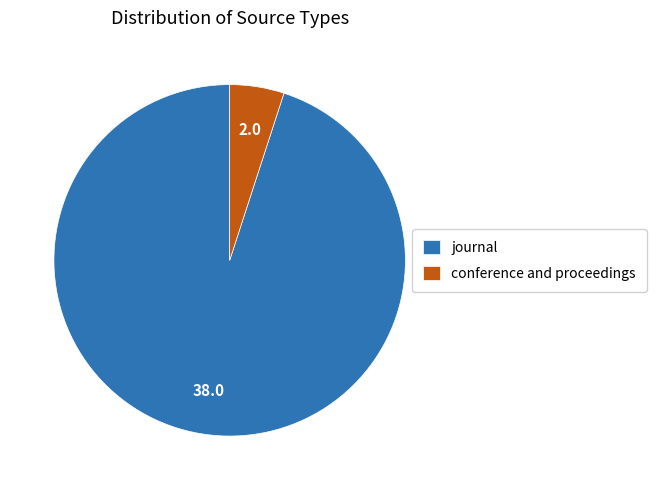

How many slices are in this pie chart?

2